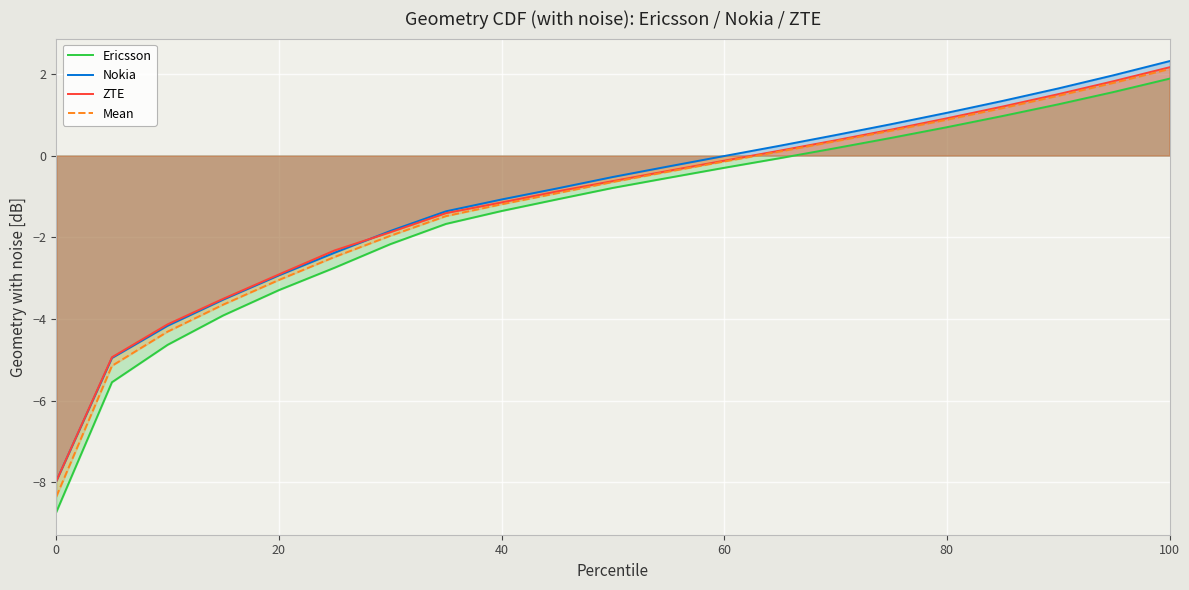

The Ericsson series shows -2.2 at 0. True or false?

False